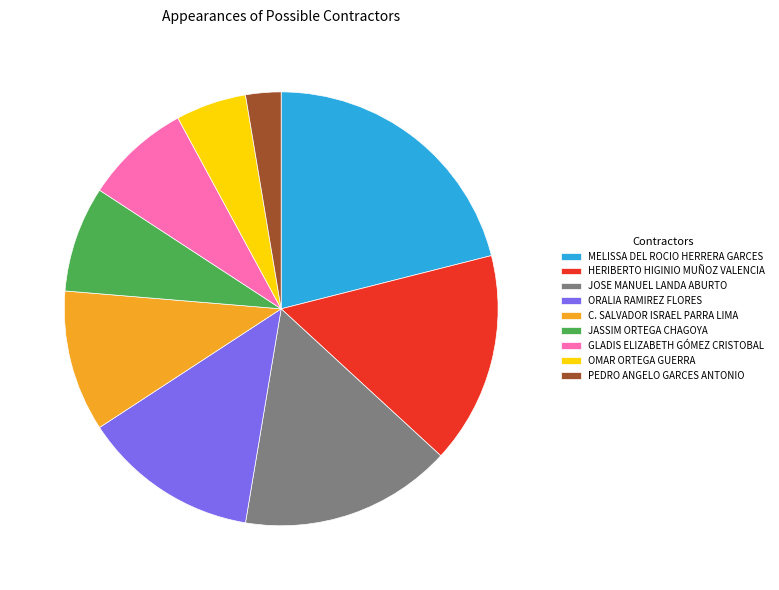

Is it true that OMAR ORTEGA GUERRA is 15% of the pie?

False